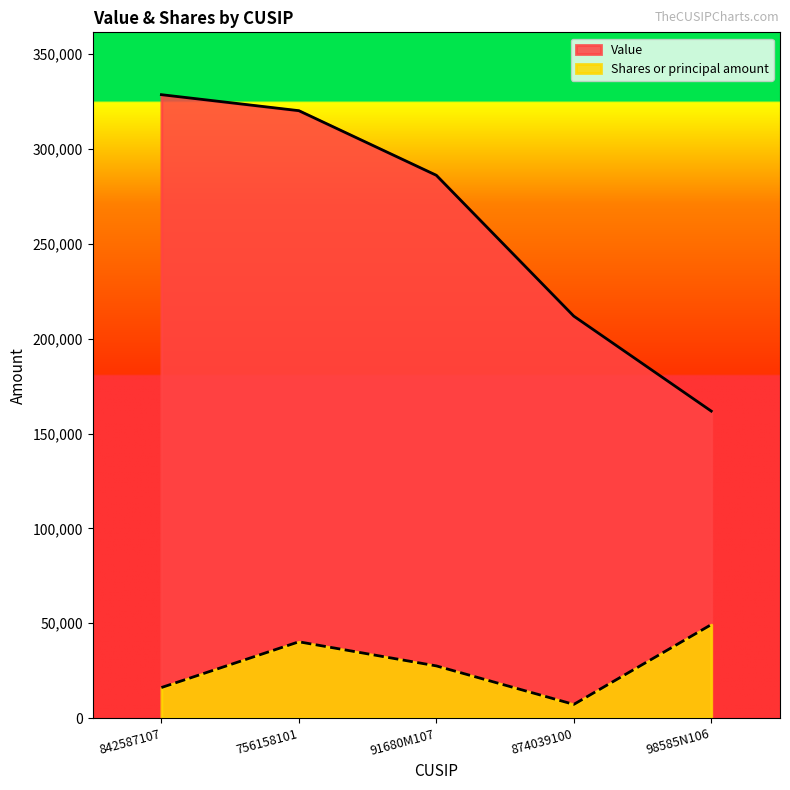

Which category has the lowest value in the Shares or principal amount series?

874039100